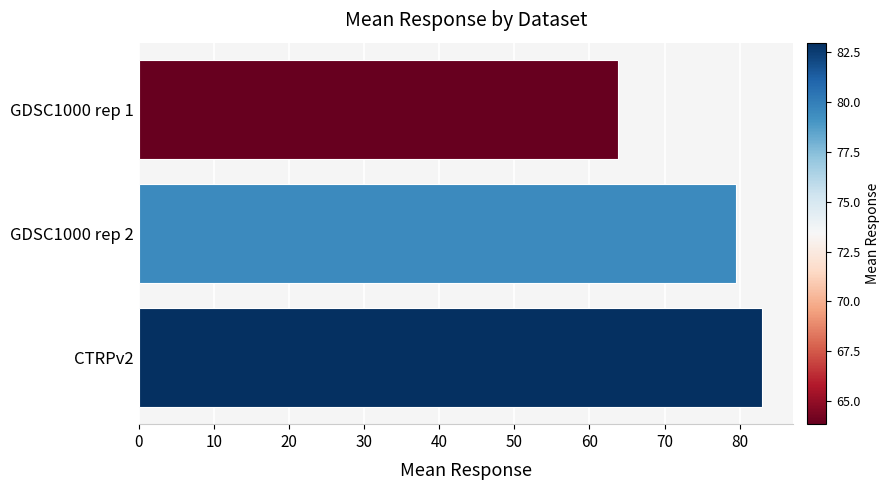

How many bars are there in total?

3